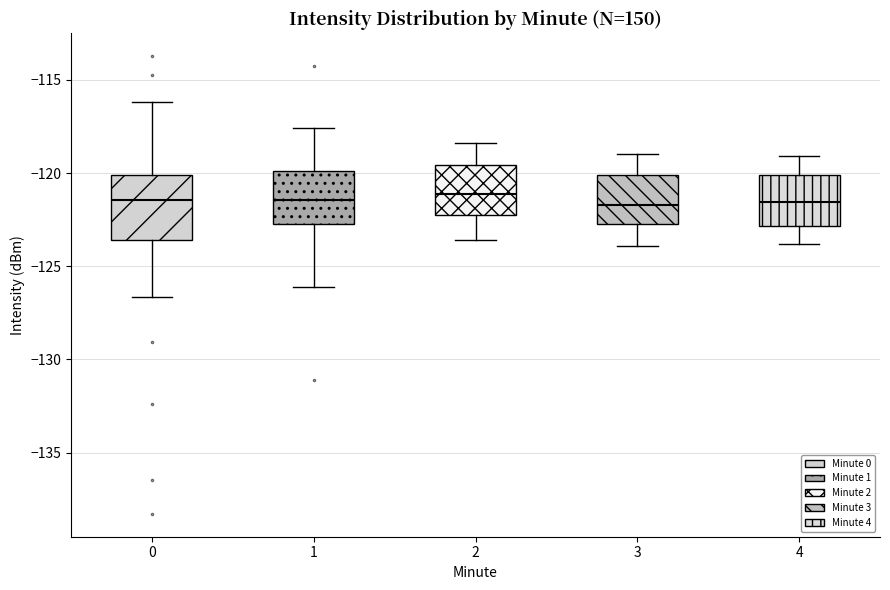

Where does the median line of the box at x = 1 sit on the y-axis? The values are not printed on the chart, so give them approximately, as read against the axis.

-121.5